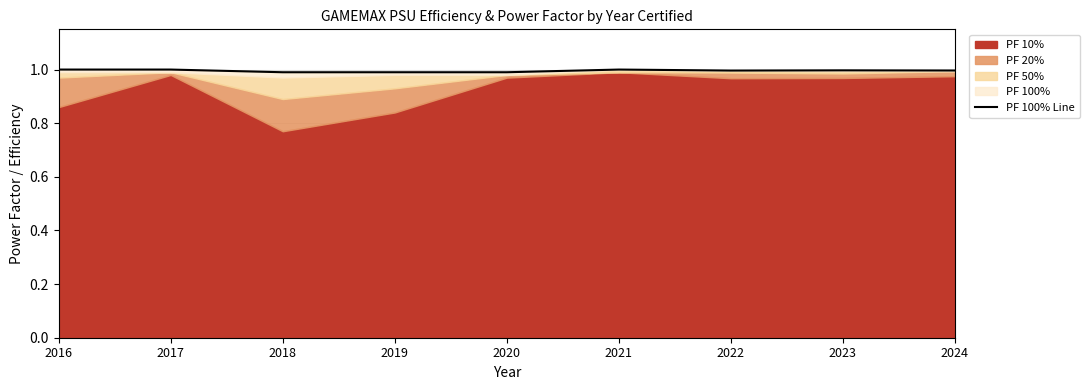

Which category has the highest value across all series?

2016